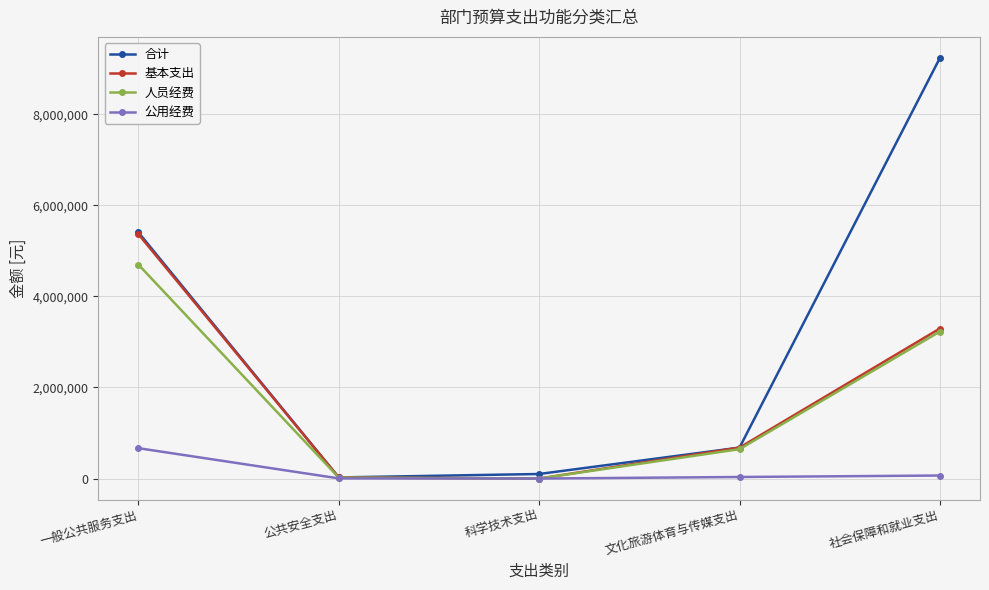

Which series has the widest spread of values?

合计